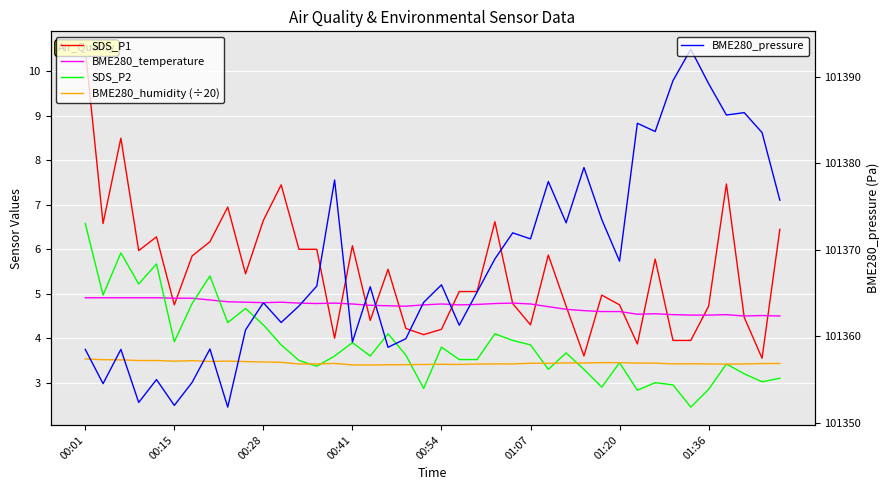

True or false: BME280_pressure has more than 1 interior local peaks.

True